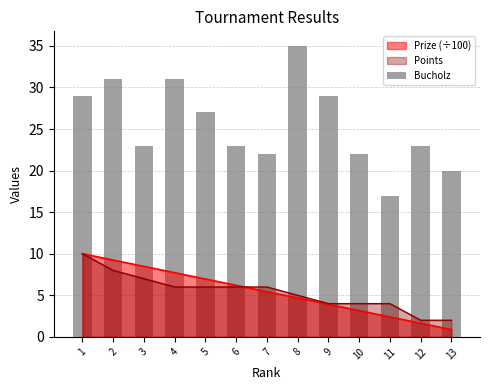

What is the minimum value for Prize (÷100)?

0.9